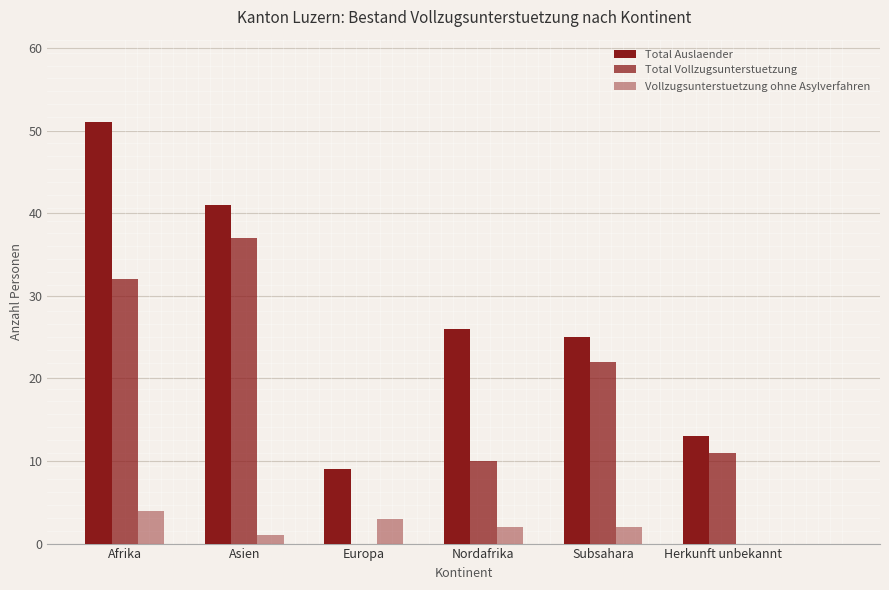

Reading left to right, list all the values displayed in this chart.

Total Auslaender: 51	41	9	26	25	13
Total Vollzugsunterstuetzung: 32	37	0	10	22	11
Vollzugsunterstuetzung ohne Asylverfahren: 4	1	3	2	2	0